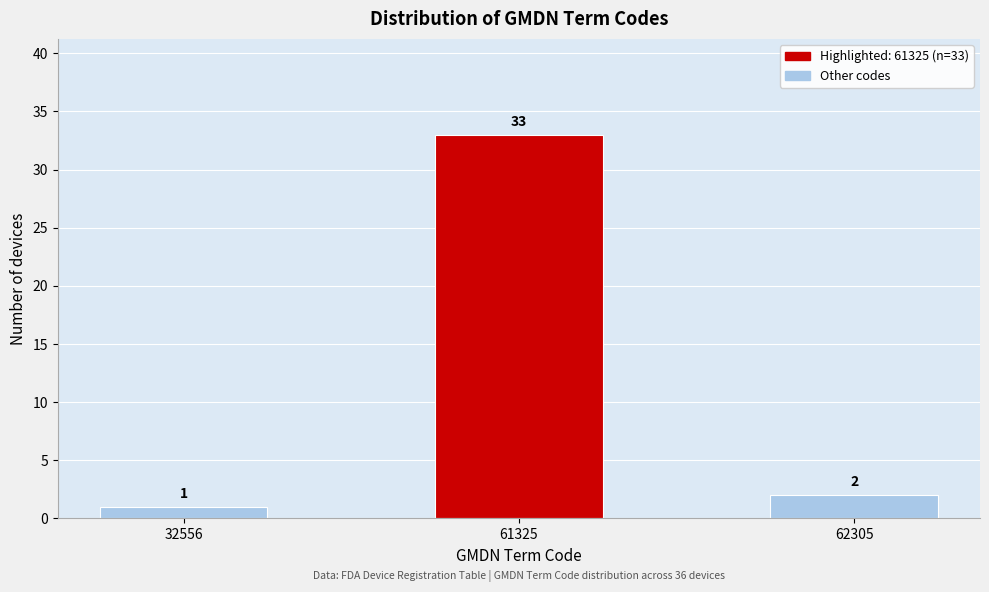

Reading left to right, transcribe all the data shown in this chart.

32556=1	61325=33	62305=2